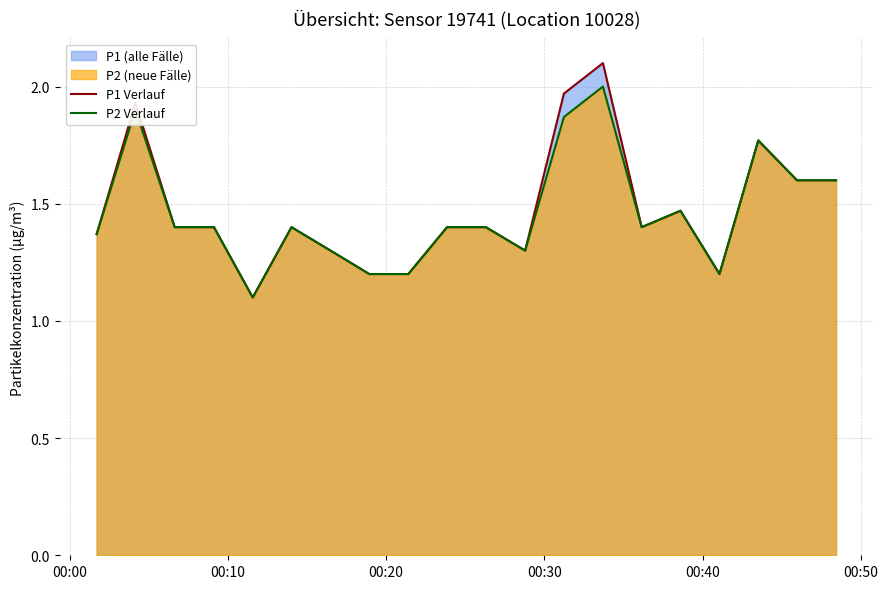

How many lines are shown in the chart?

2